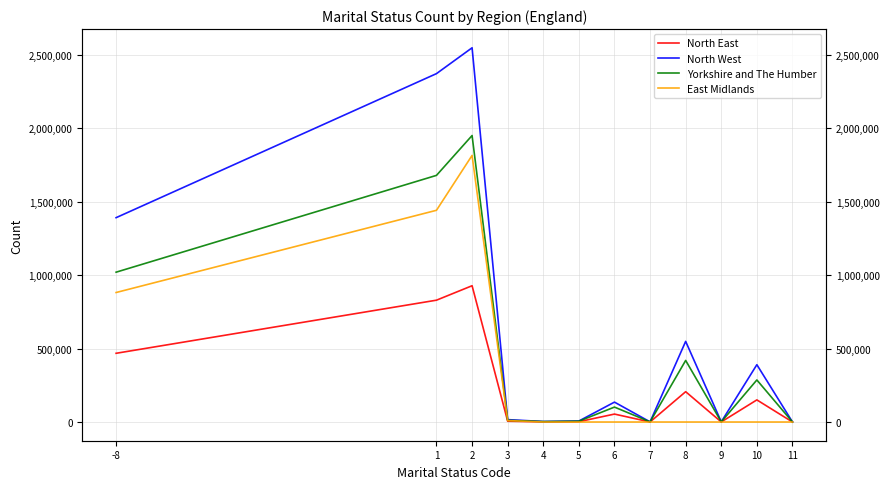

How many lines are shown in the chart?

4